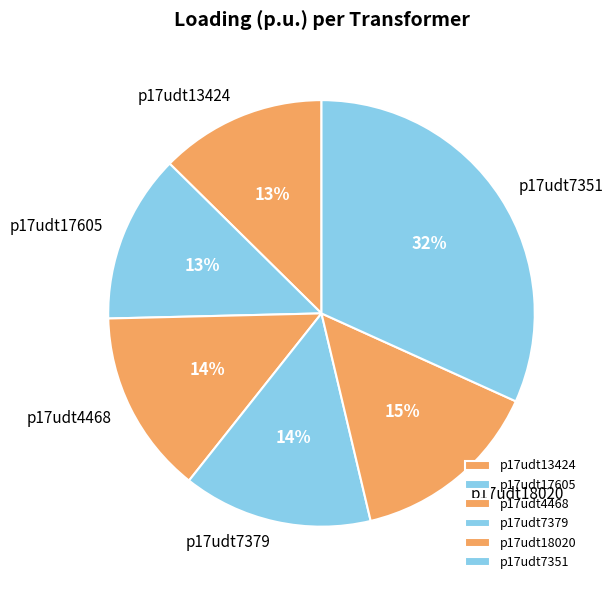

To the nearest percent, what percentage of the pie is p17udt13424?

13%